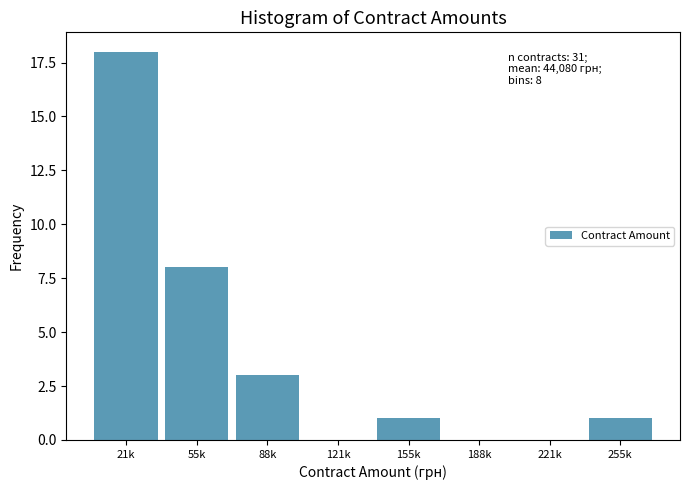

Reading left to right, what are all the values shown in this chart?

21k=18	55k=8	88k=3	121k=0	155k=1	188k=0	221k=0	255k=1